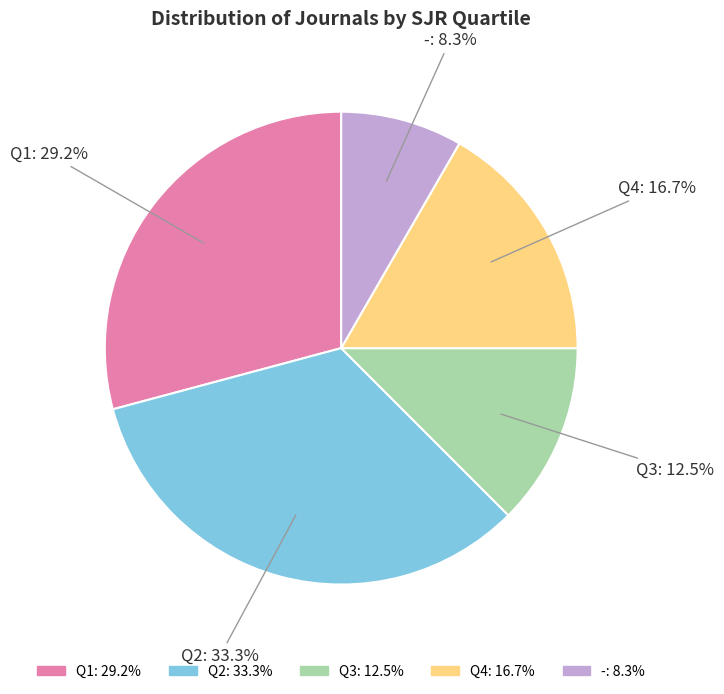

What is the largest slice in the pie chart?

Q2